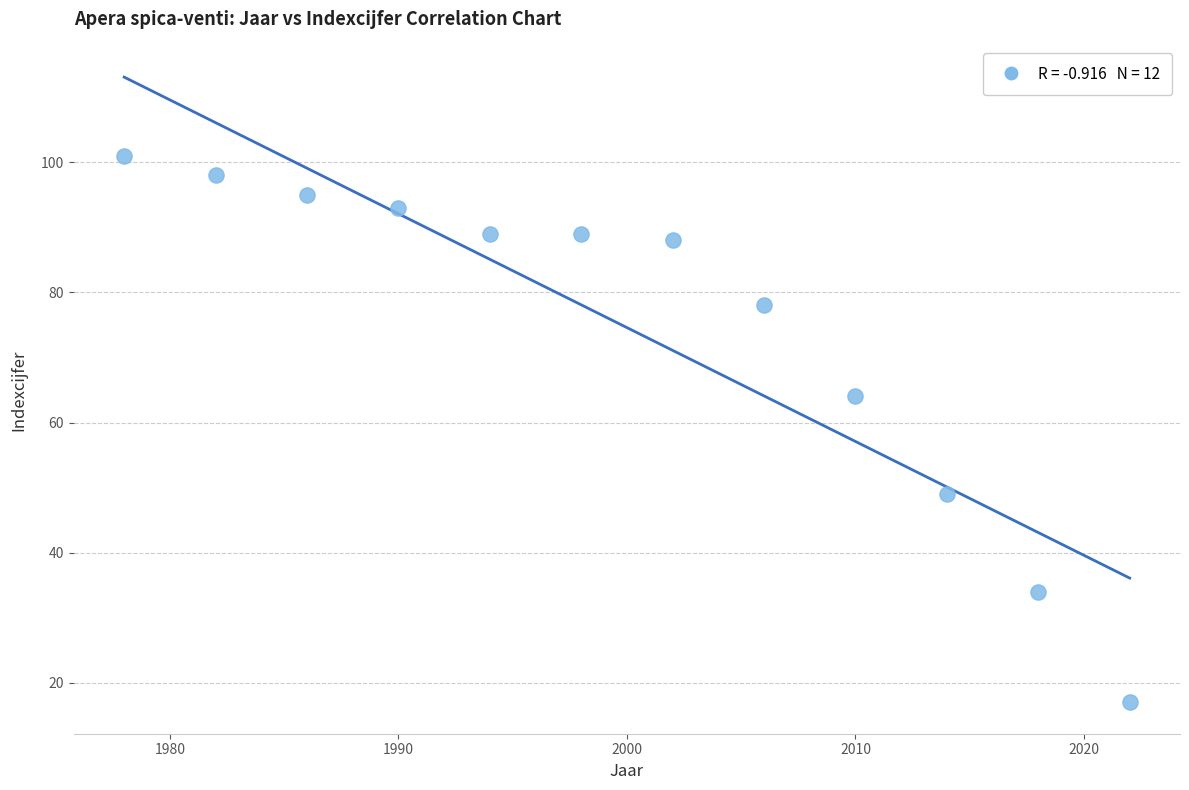

What Y value in the scatter plot is closest to 59?

64